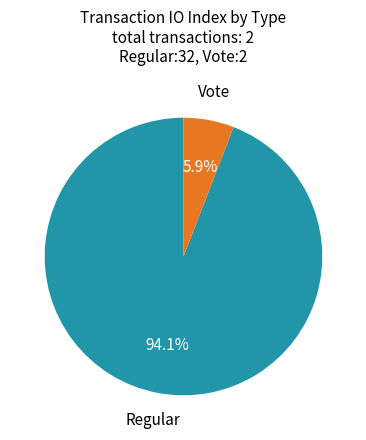

Is there any slice that represents more than half of the pie?

Yes